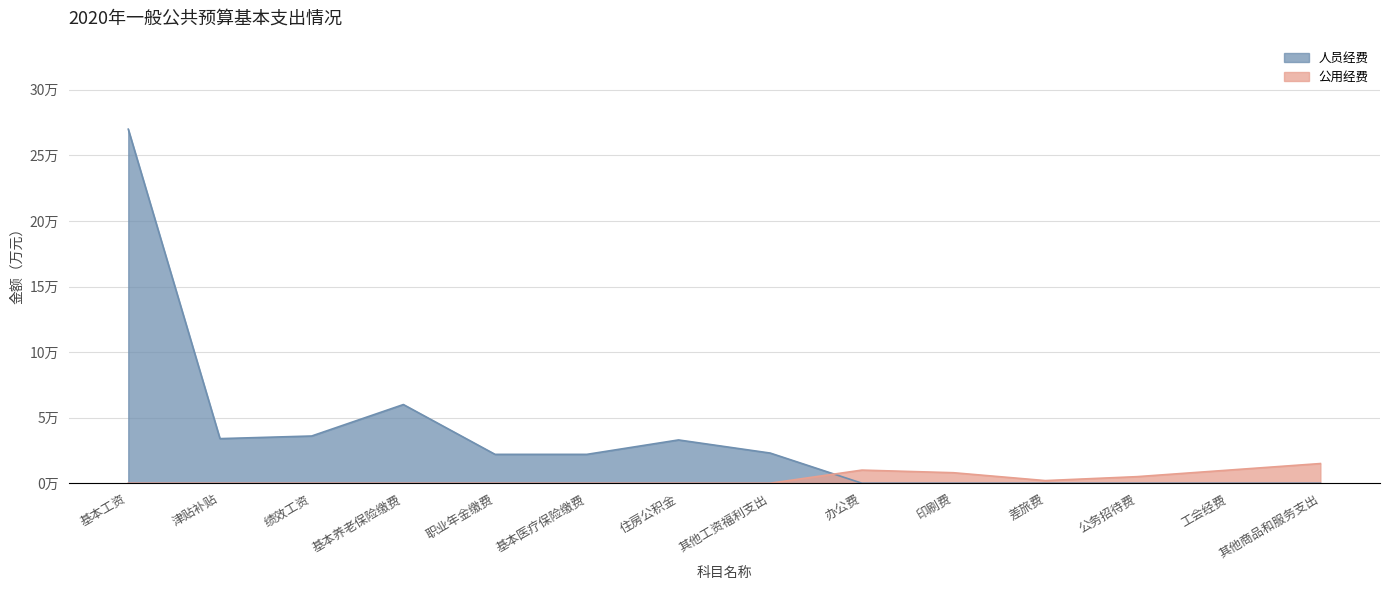

Is it true that 公用经费 equals -0.8 at 其他工资福利支出?

False